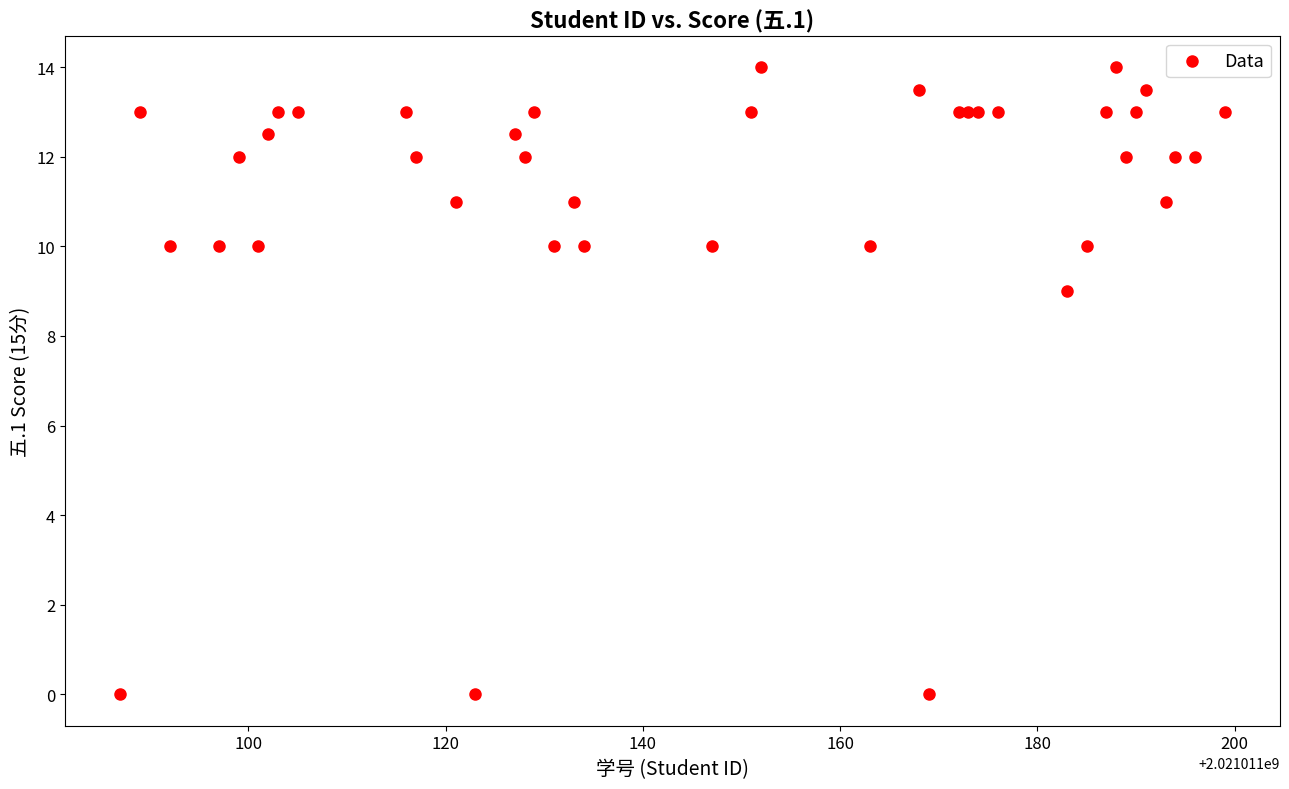

What Y value in the scatter plot is closest to 7?

9.0